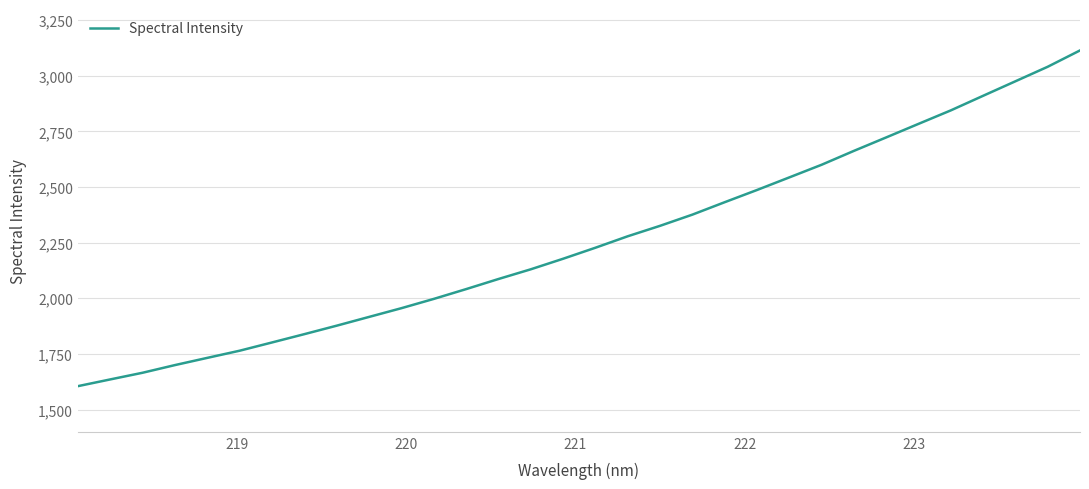

What is the difference between the maximum and minimum values?

1508.7